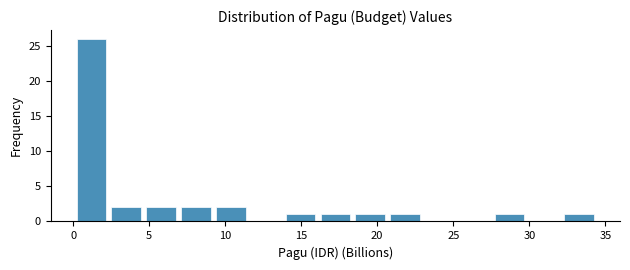

Reading left to right, list every bar in this chart as the range it spans on the x-axis followed by its height. Neither the bar edges nor the heights are printed on the chart, so give them approximately, as read against the axes.

0.0 to 2.5: 26
2.5 to 4.5: 2
4.5 to 7.0: 2
7.0 to 9.0: 2
9.0 to 11.5: 2
11.5 to 14.0: 0
14.0 to 16.0: 1
16.0 to 18.5: 1
18.5 to 20.5: 1
20.5 to 23.0: 1
23.0 to 25.5: 0
25.5 to 27.5: 0
27.5 to 30.0: 1
30.0 to 32.0: 0
32.0 to 34.5: 1